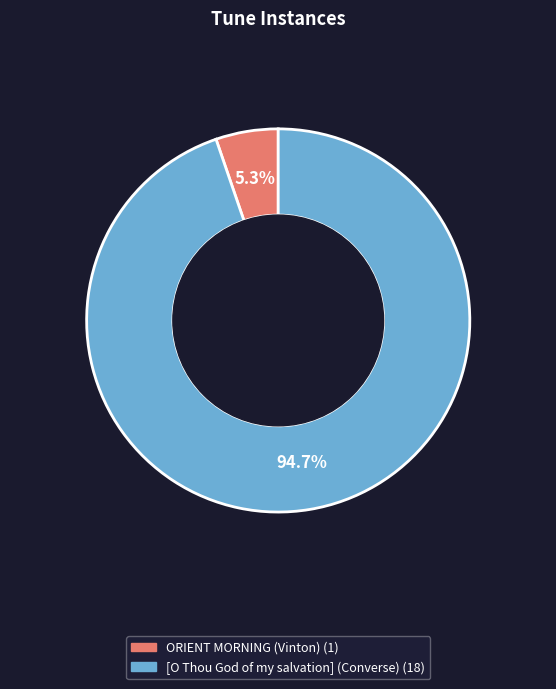

To the nearest percent, what portion does [O Thou God of my salvation] (Converse) represent?

95%